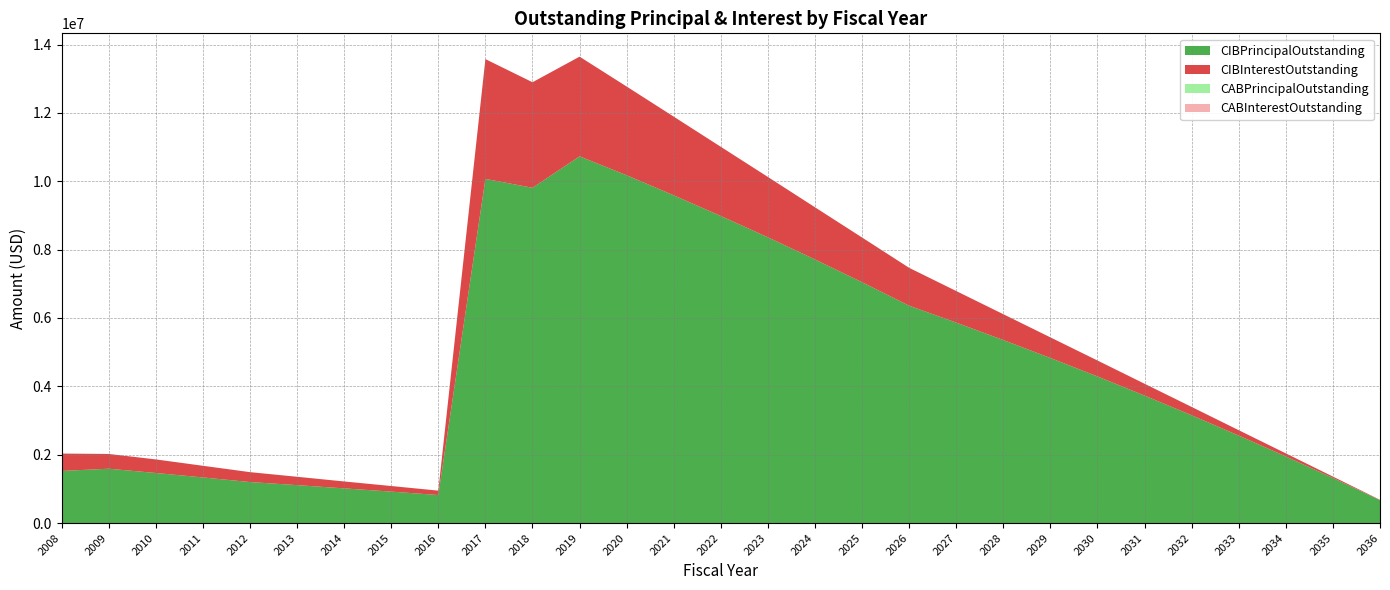

Reading right to left, what are all the values shown in this chart?

CIBPrincipalOutstanding: 2036=670000.0	2035=1320000.0	2034=1950000.0	2033=2560000.0	2032=3155000.0	2031=3730000.0	2030=4290000.0	2029=4830000.0	2028=5355000.0	2027=5865000.0	2026=6360000.0	2025=7047000.0	2024=7712000.0	2023=8361000.0	2022=8984000.0	2021=9590000.0	2020=10176000.0	2019=10730000.0	2018=9810000.0	2017=10070000.0	2016=820000.0	2015=920000.0	2014=1015000.0	2013=1110000.0	2012=1200000.0	2011=1335000.0	2010=1465000.0	2009=1590000.0	2008=1525000.0
CIBInterestOutstanding: 2036=10050.0	2035=39900.0	2034=88950.0	2033=156600.0	2032=242325.0	2031=345600.0	2030=465900.0	2029=602700.0	2028=755475.0	2027=923775.0	2026=1107150.0	2025=1307623.6	2024=1527135.9	2023=1765156.6	2022=2024078.1	2021=2301230.5	2020=2596055.5	2019=2916204.1	2018=3087459.4	2017=3504745.4	2016=128718.3	2015=163650.7	2014=202190.2	2013=244337.0	2012=289901.0	2011=340942.4	2010=397236.3	2009=431869.5	2008=508497.4
CABPrincipalOutstanding: 2036=0.0	2035=0.0	2034=0.0	2033=0.0	2032=0.0	2031=0.0	2030=0.0	2029=0.0	2028=0.0	2027=0.0	2026=0.0	2025=0.0	2024=0.0	2023=0.0	2022=0.0	2021=0.0	2020=0.0	2019=0.0	2018=0.0	2017=0.0	2016=0.0	2015=0.0	2014=0.0	2013=0.0	2012=0.0	2011=0.0	2010=0.0	2009=0.0	2008=0.0
CABInterestOutstanding: 2036=0.0	2035=0.0	2034=0.0	2033=0.0	2032=0.0	2031=0.0	2030=0.0	2029=0.0	2028=0.0	2027=0.0	2026=0.0	2025=0.0	2024=0.0	2023=0.0	2022=0.0	2021=0.0	2020=0.0	2019=0.0	2018=0.0	2017=0.0	2016=0.0	2015=0.0	2014=0.0	2013=0.0	2012=0.0	2011=0.0	2010=0.0	2009=0.0	2008=0.0